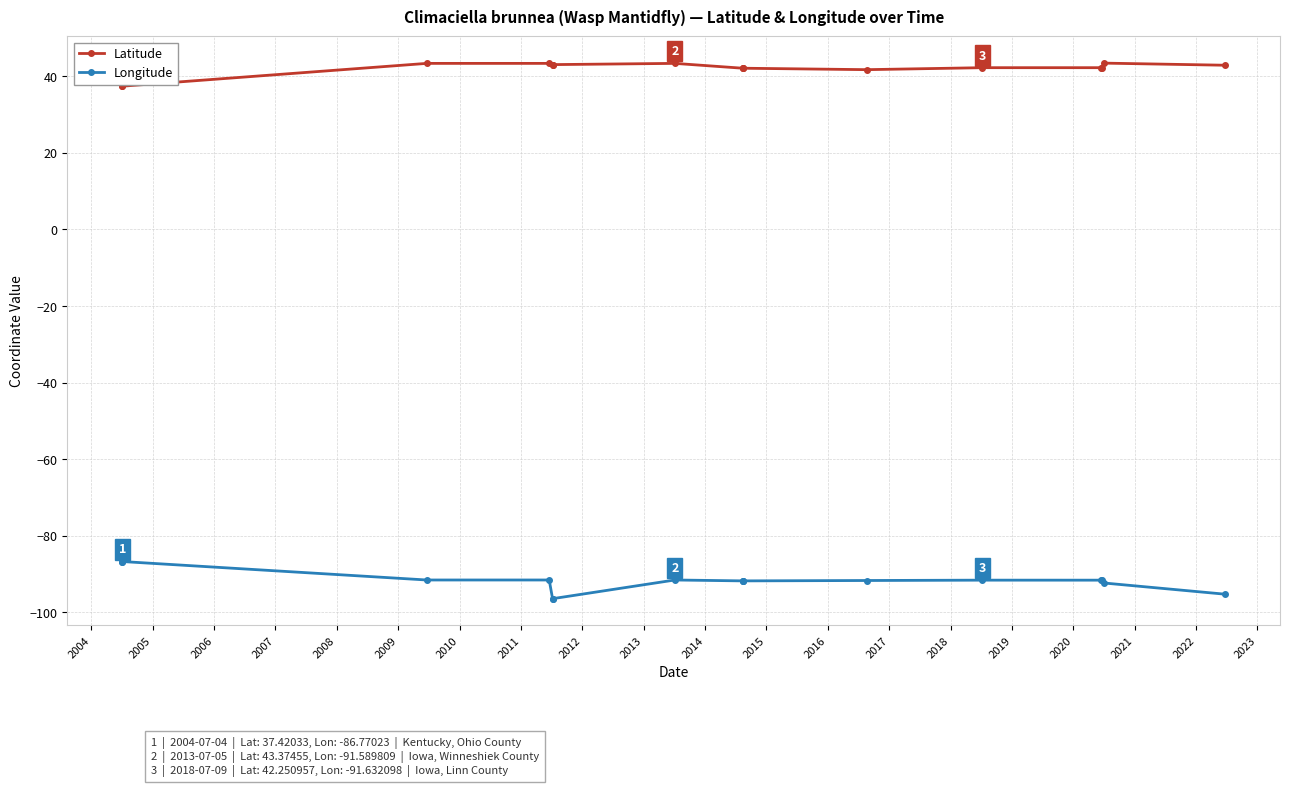

What is the sum of the Latitude values at 2006 and 2016?

85.6